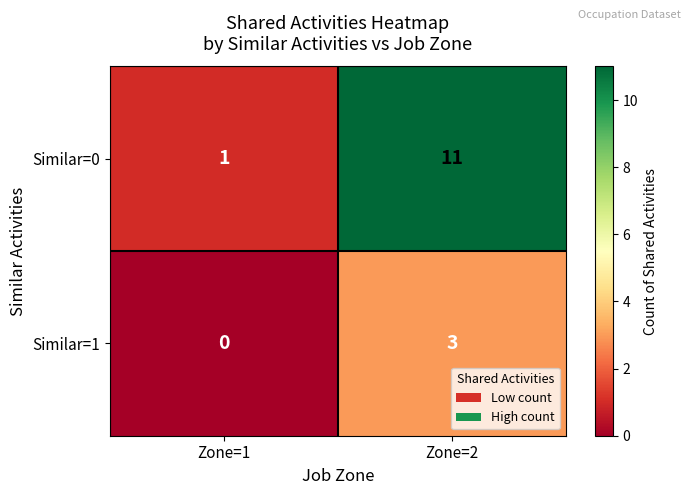

True or false: Similar=1 has a value of 0 at Zone=1.

True